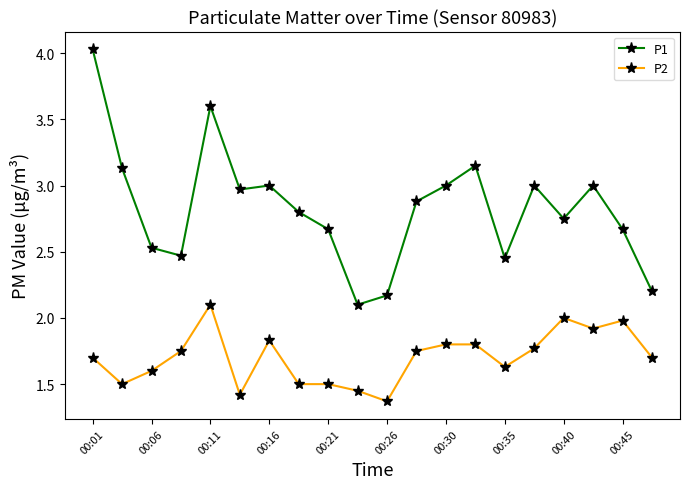

True or false: P1 and P2 intersect in this chart.

False